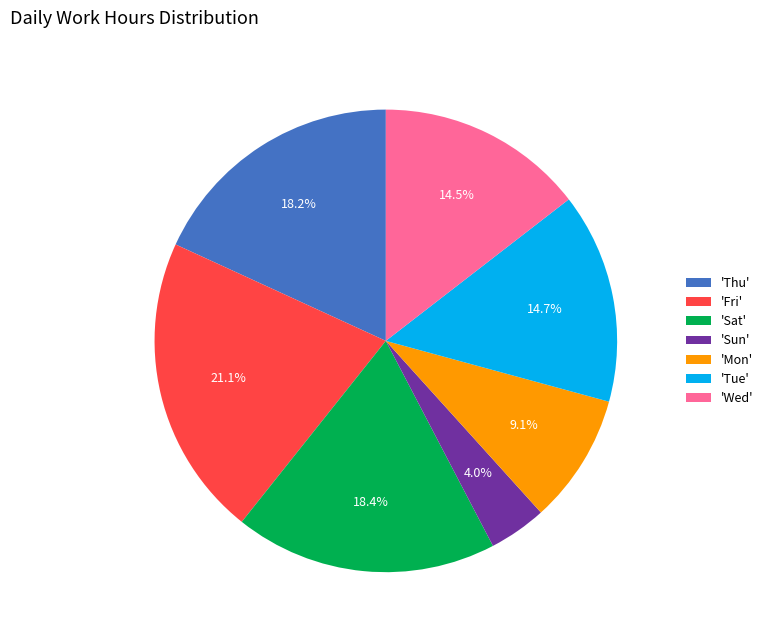

What percentage is NOT represented by 'Sun'?

96.0%